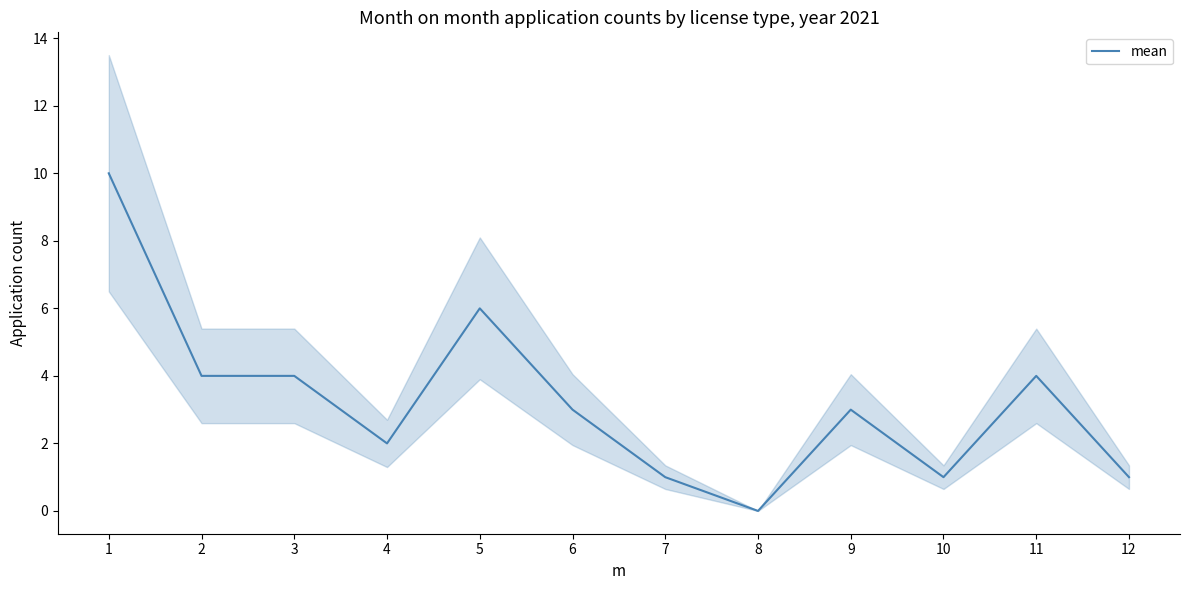

Reading left to right, what are all the values shown in this chart?

10	4	4	2	6	3	1	0	3	1	4	1